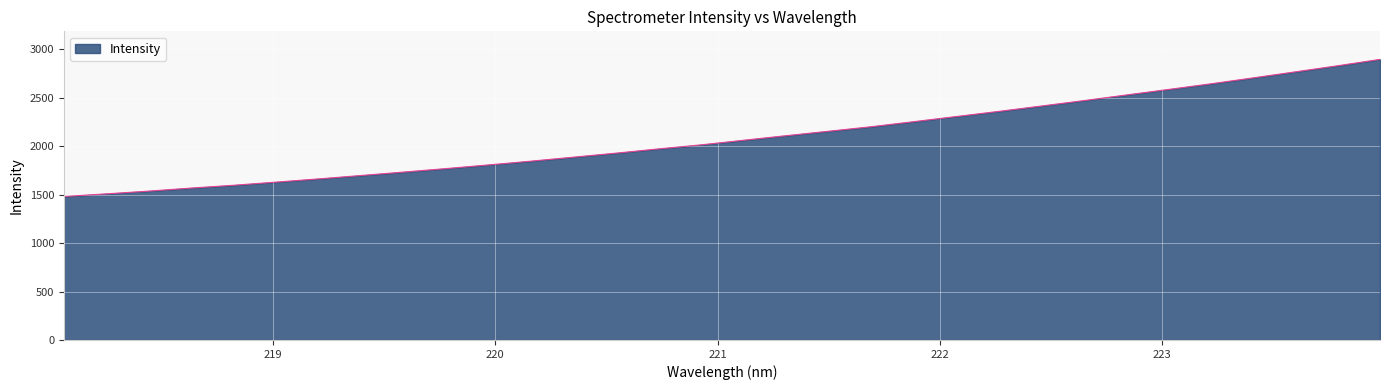

What is the smallest value displayed?

1480.8